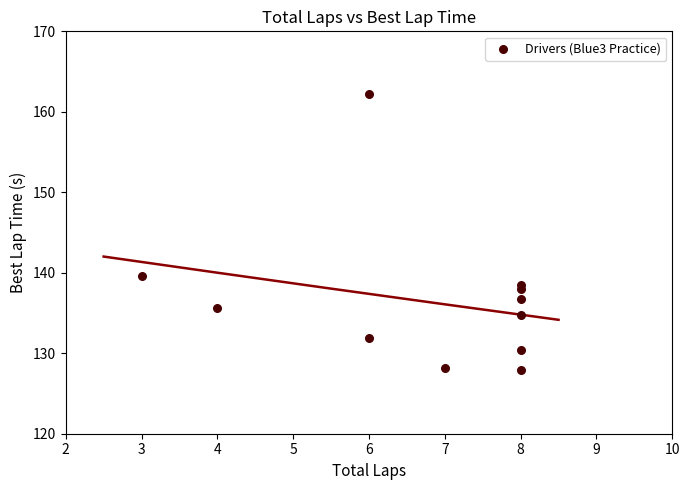

What is the average Y value?

136.7